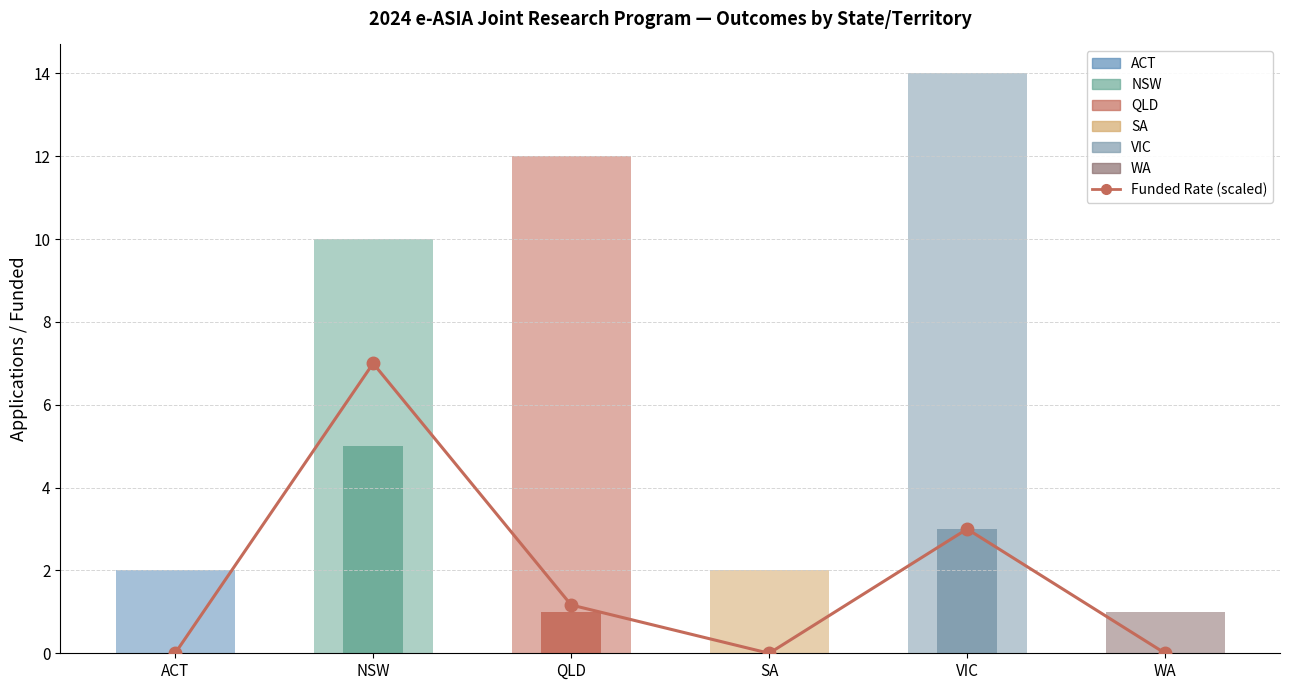

What is the greatest value displayed?

7.0